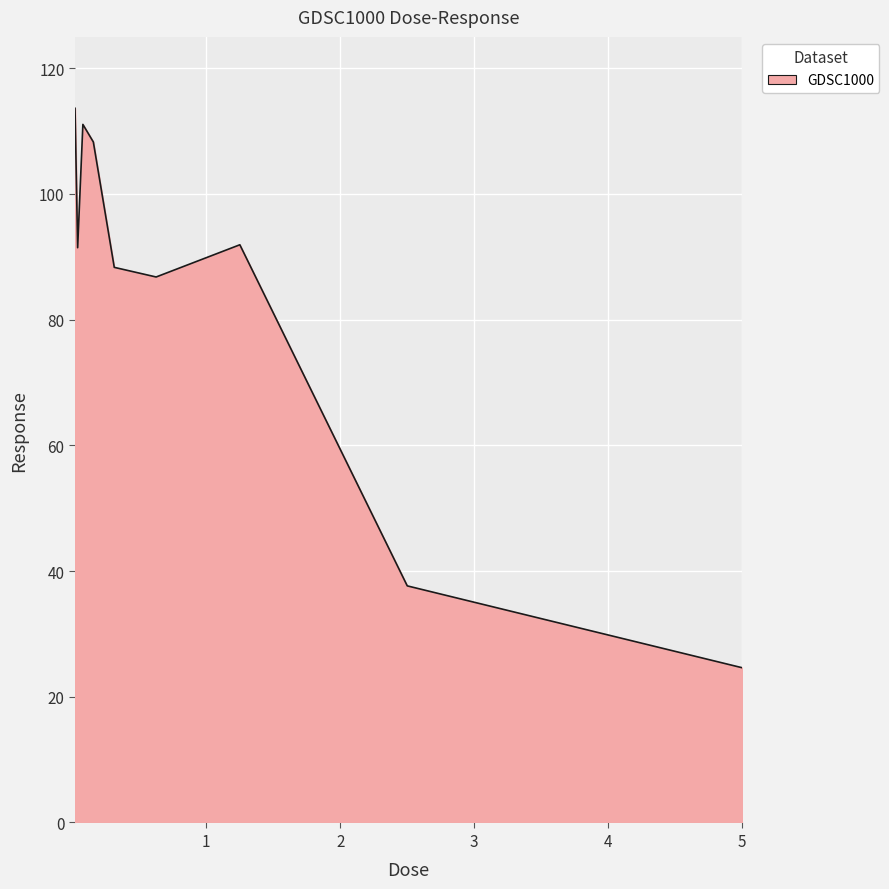

What is the difference between the maximum and minimum values?

89.0